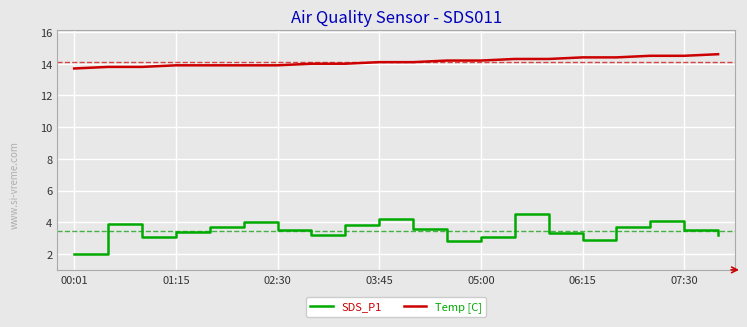

What is the lowest value of the SDS_P1 series?

2.0